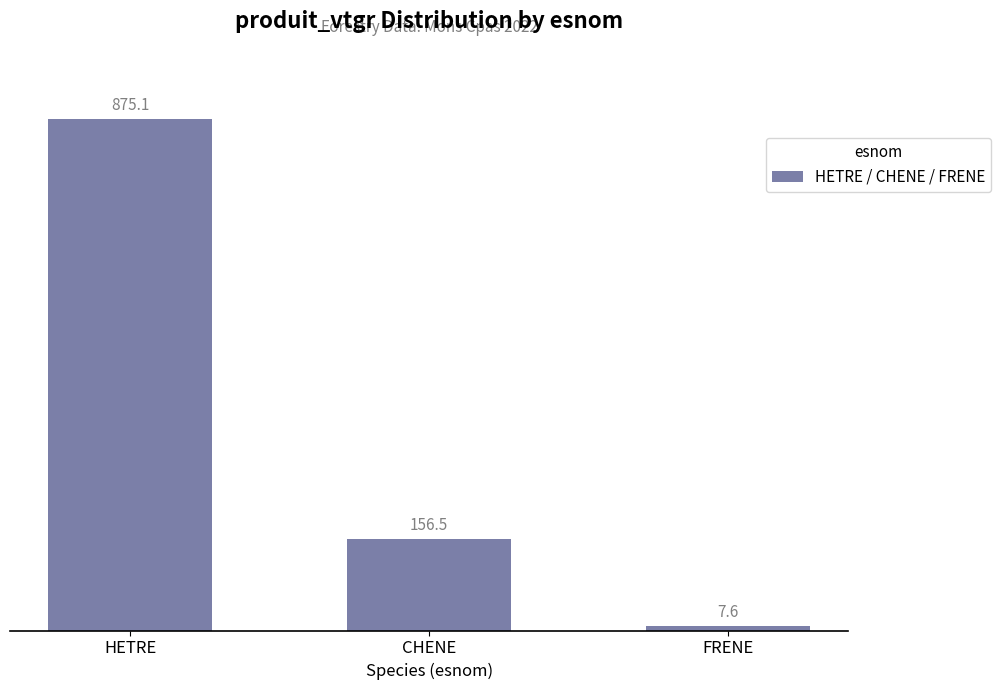

Reading left to right, what are all the values shown in this chart?

875.1	156.5	7.6